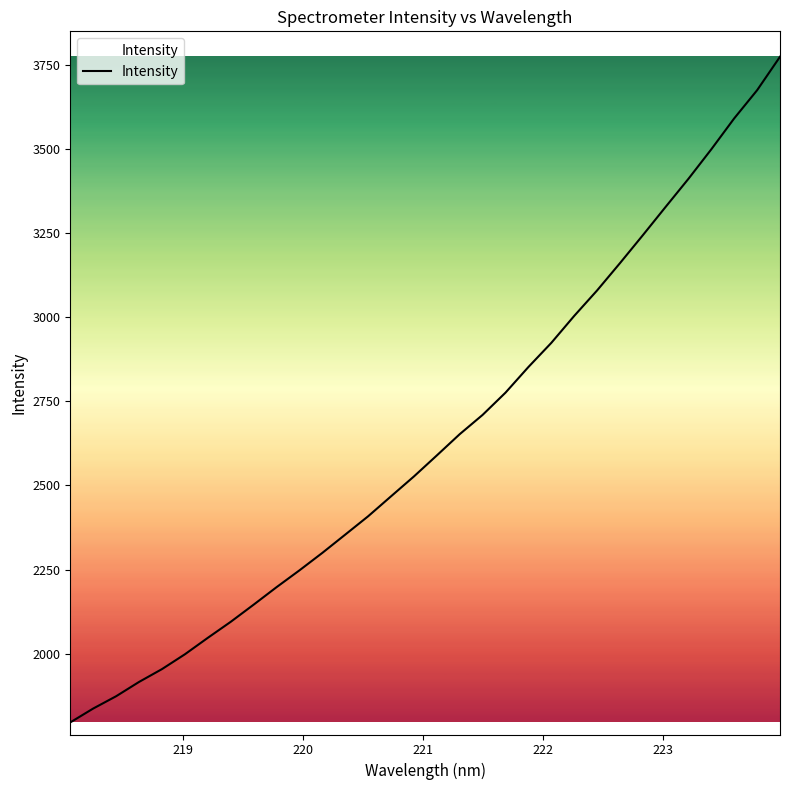

What is the minimum value shown in the chart?

1796.5